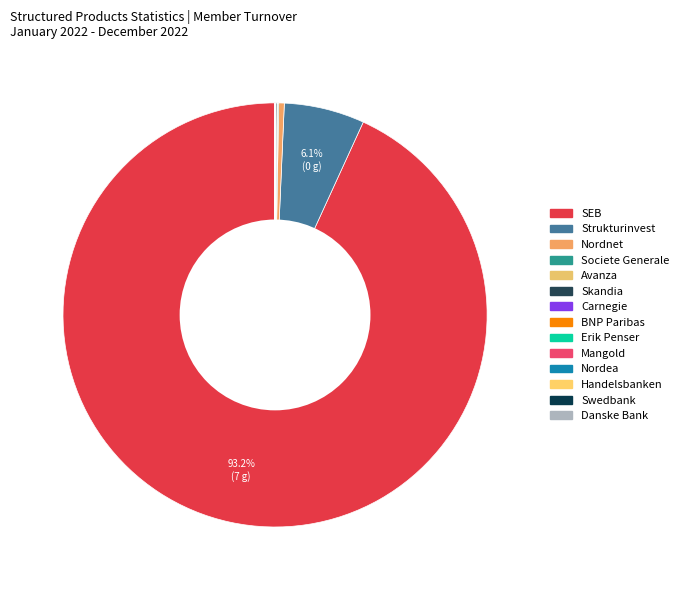

Is the sum of Handelsbanken and Societe Generale greater than half?

No